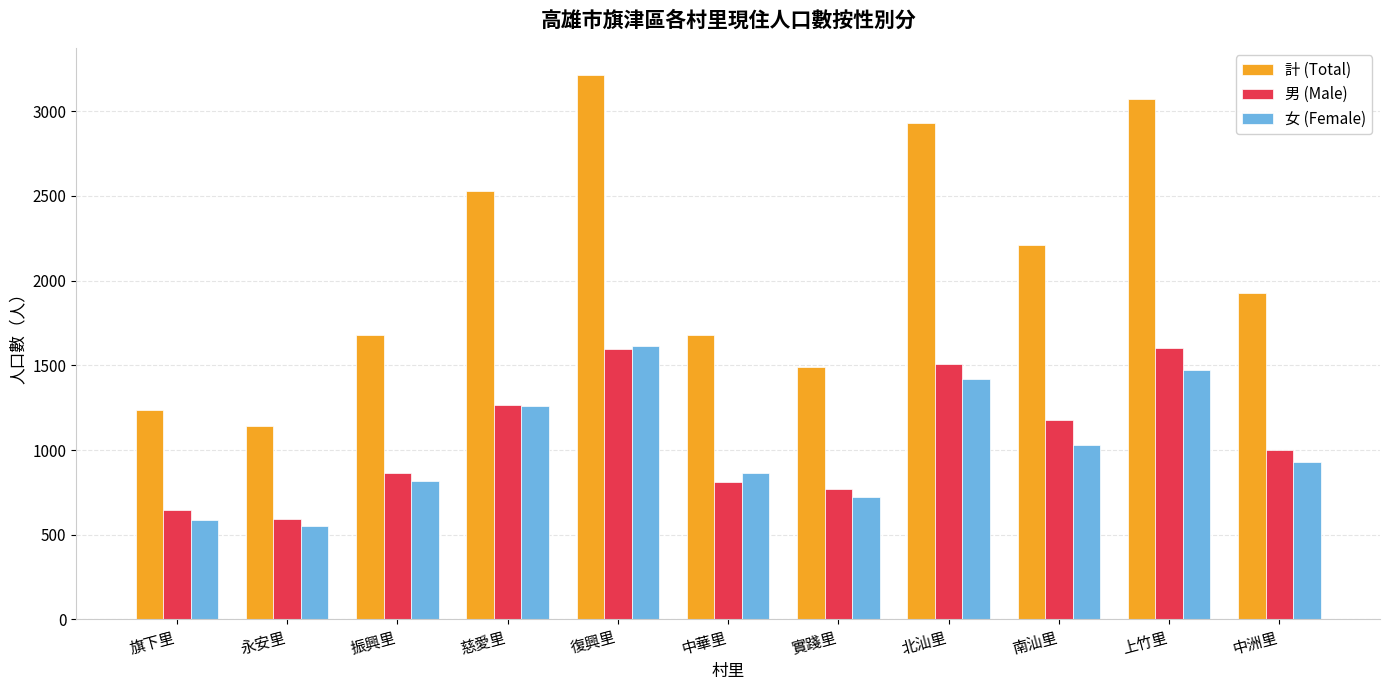

At which label is 女 (Female) closest to 1084?

南汕里